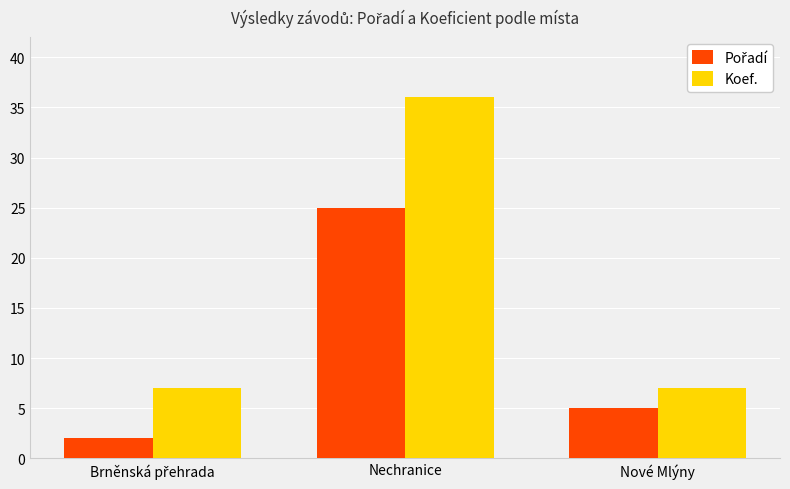

What is the sum of the Koef. values at Nové Mlýny and Nechranice?

43